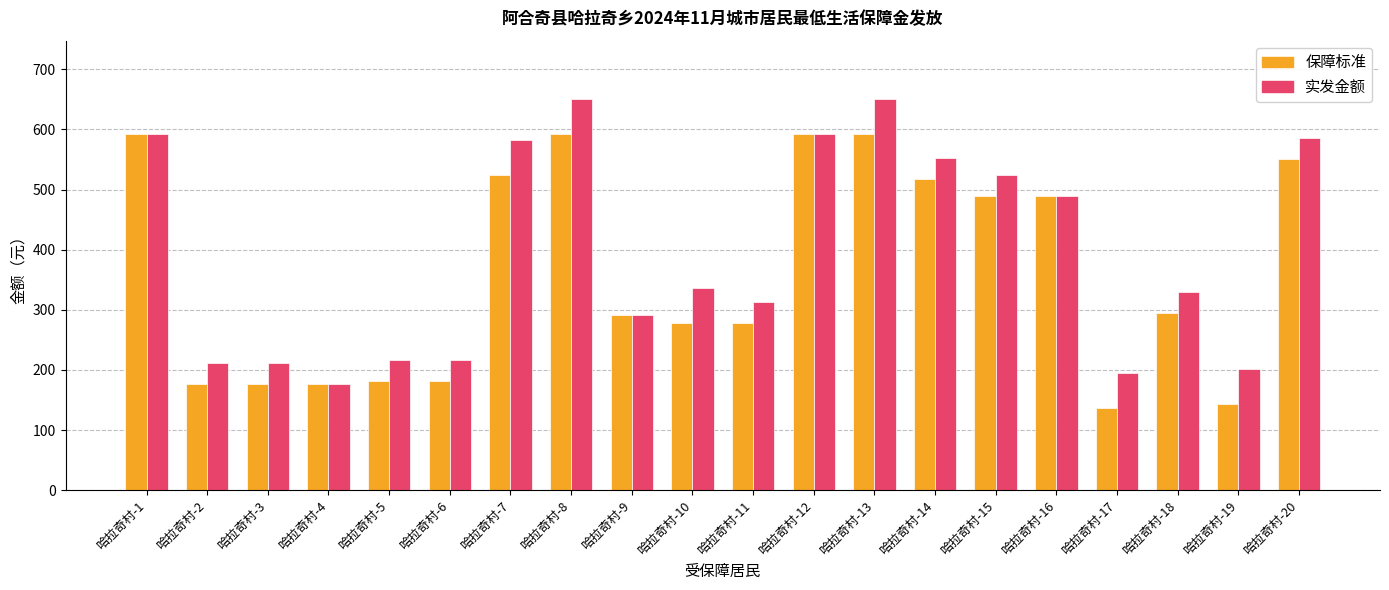

Count the number of categories in the chart.

20